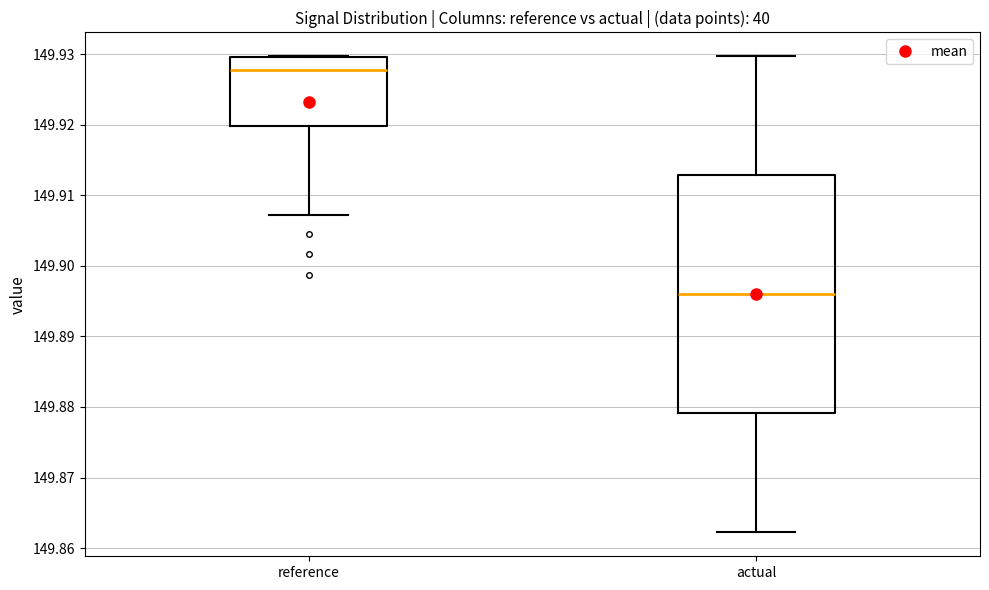

Reading left to right, transcribe this box plot: for each box, give where its median line is, the range the box spans, and where its two whiskers end, as read against the y-axis. The values are not printed on the chart, so give them approximately, as read against the axis.

reference: median 149.928, box 149.920 to 149.930, whiskers 149.907 to 149.930
actual: median 149.896, box 149.879 to 149.913, whiskers 149.862 to 149.930